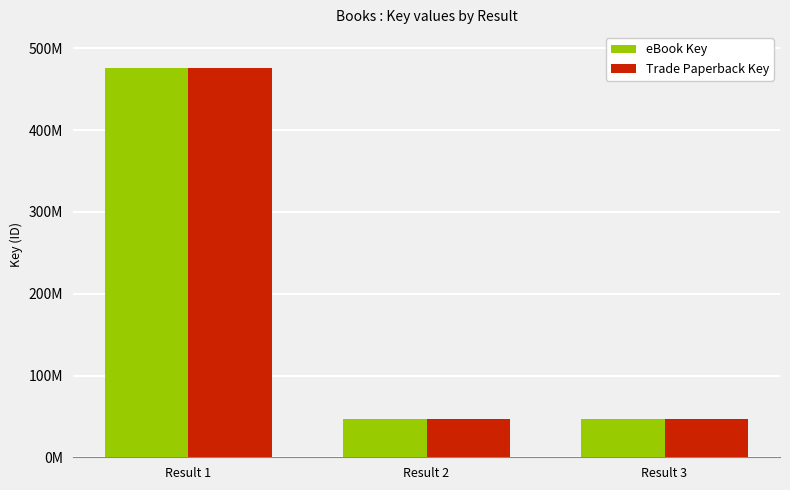

What are all the series names shown in the legend?

eBook Key, Trade Paperback Key